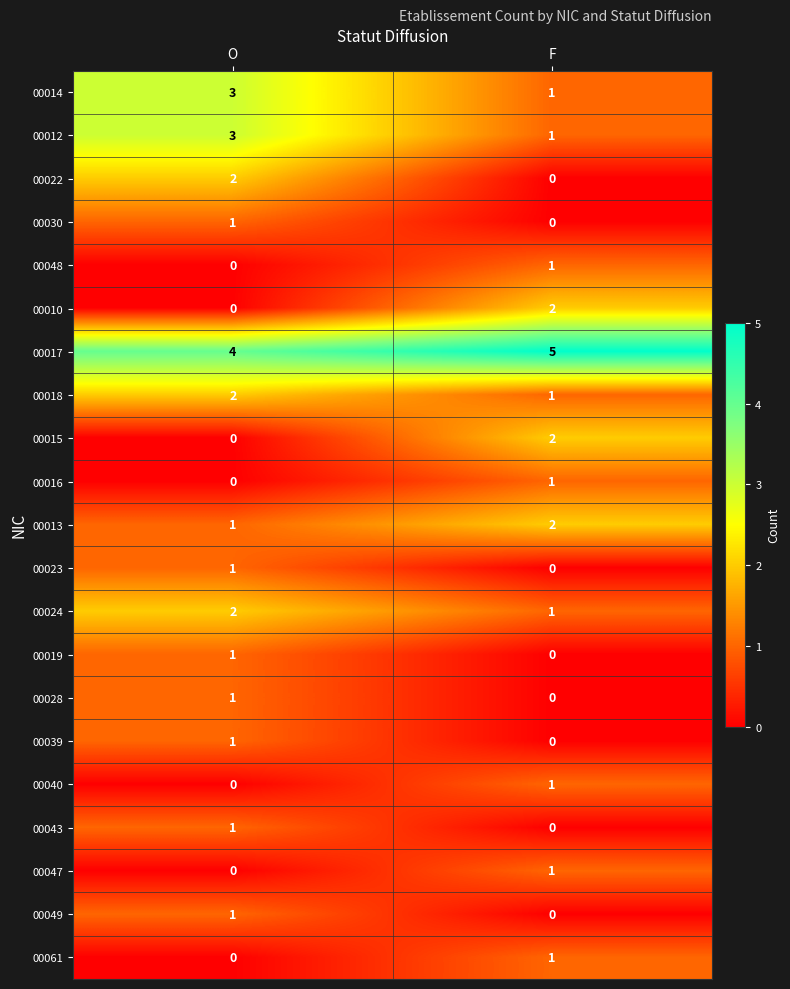

What is the difference between the highest and lowest values at O?

4